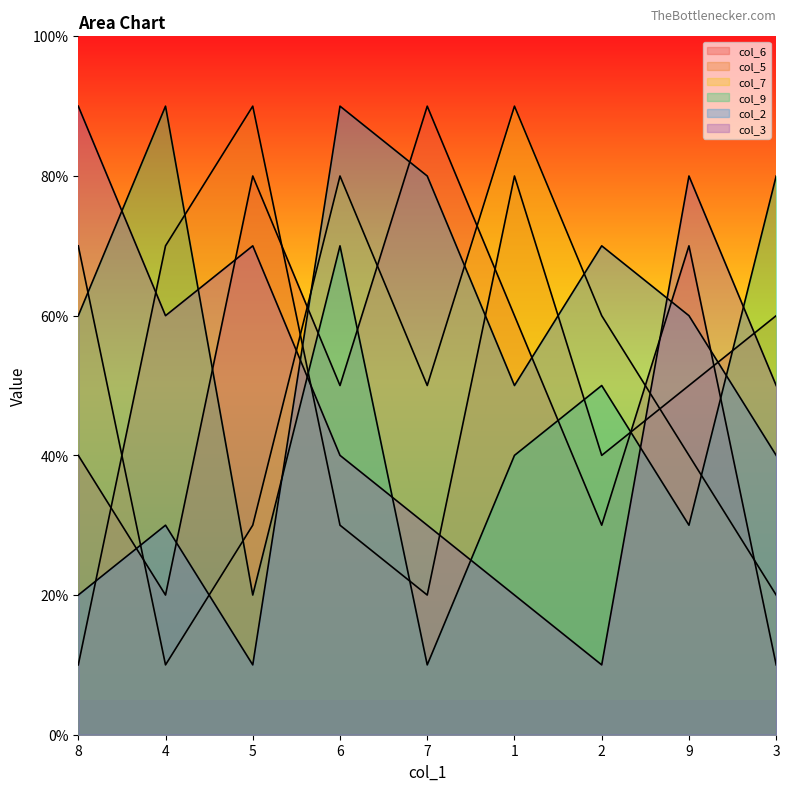

Does the chart display data point markers on the line(s)?

No